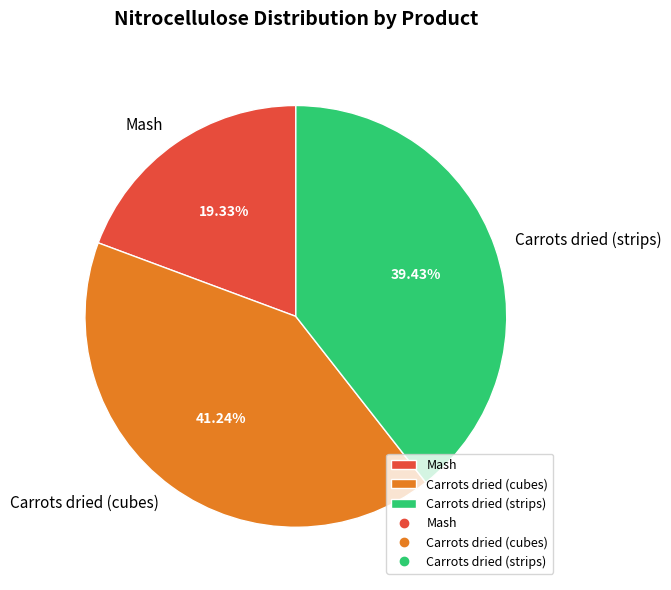

Combined, do Mash and Carrots dried (strips) account for over 50%?

Yes